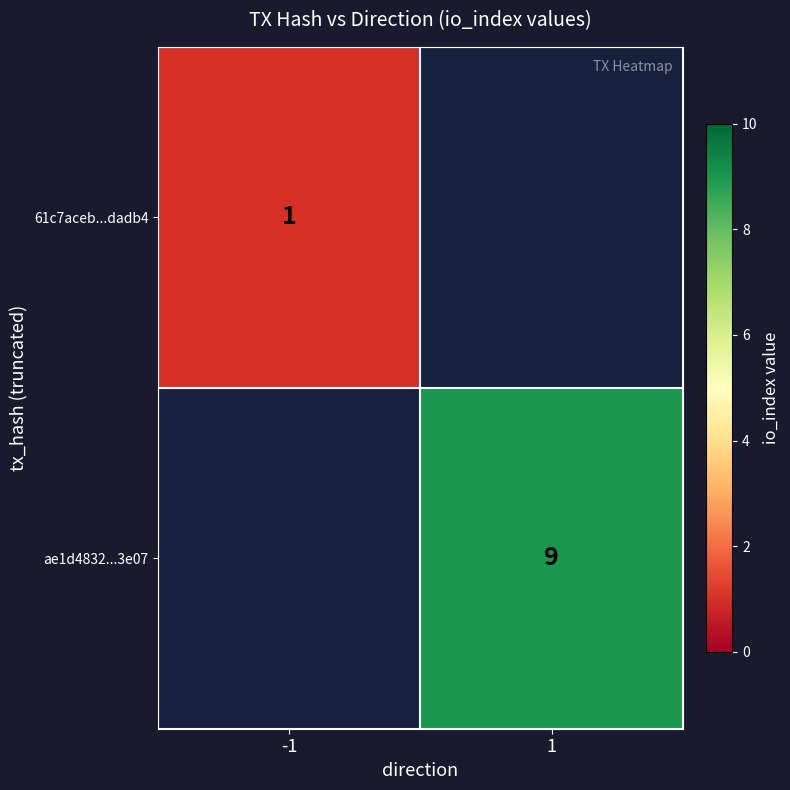

The ae1d4832...3e07 series shows 2 at 1. True or false?

False